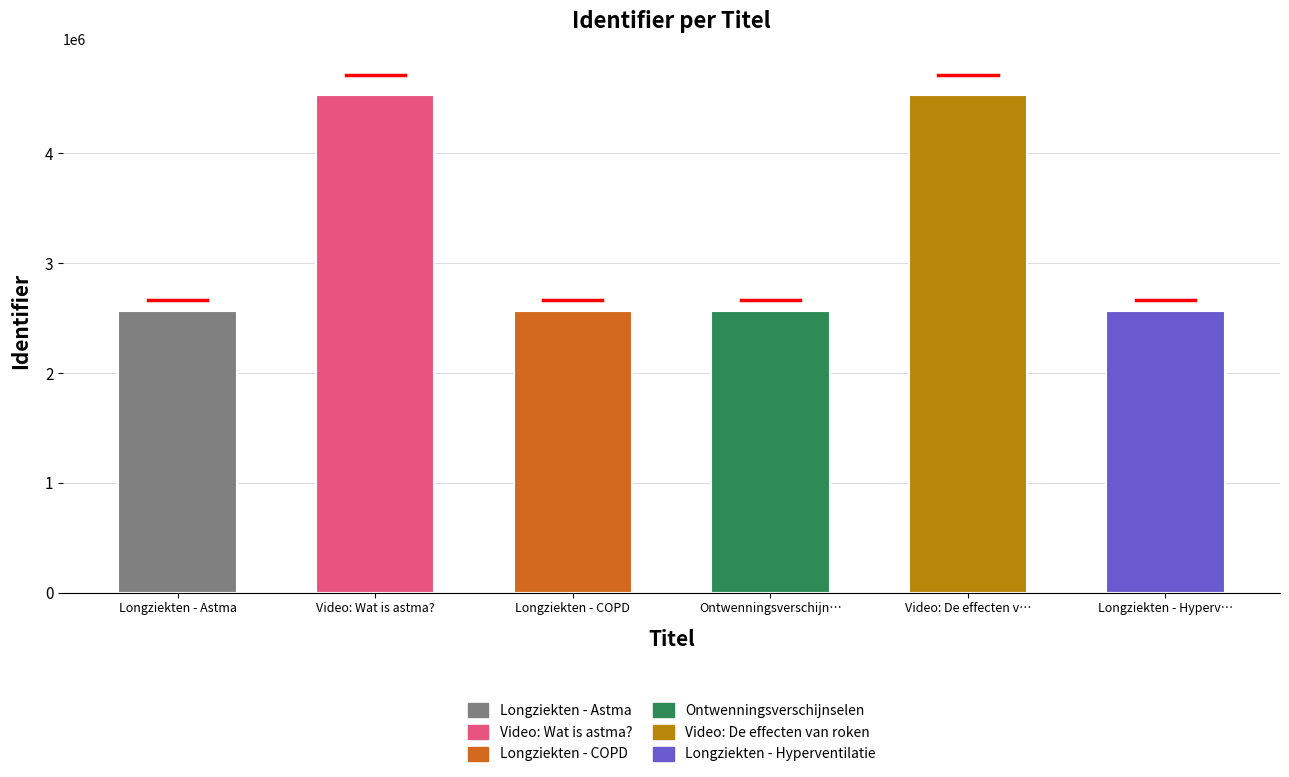

Which has a higher value, Ontwenningsverschijn… or Video: De effecten v…?

Video: De effecten v…